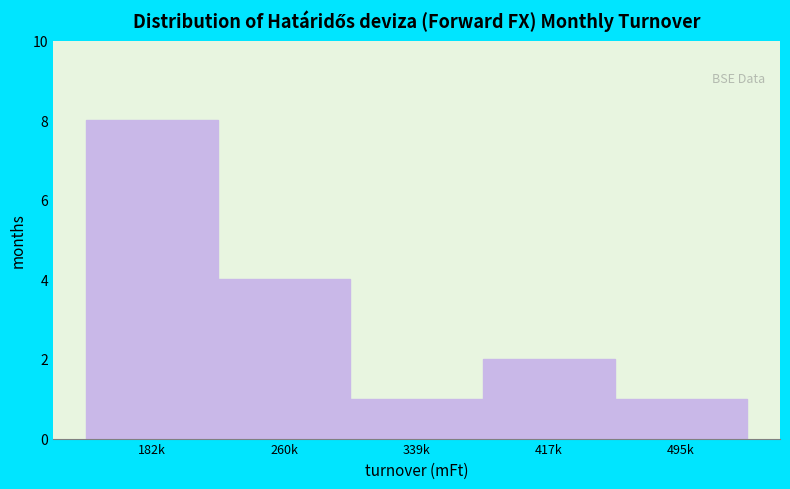

Reading left to right, transcribe all the data shown in this chart.

182k=8	260k=4	339k=1	417k=2	495k=1